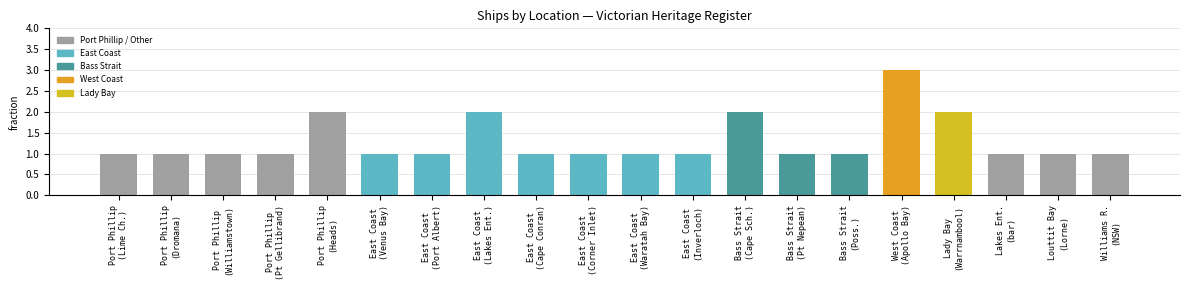

What is the maximum value shown in the chart?

3